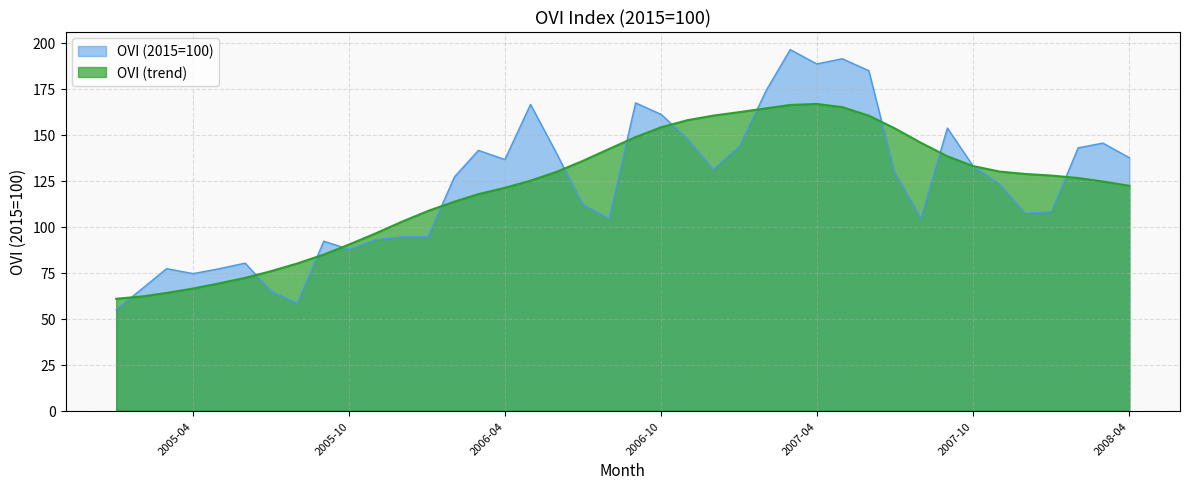

List the series in order of their peak value, lowest first.

OVI (trend), OVI (2015=100)